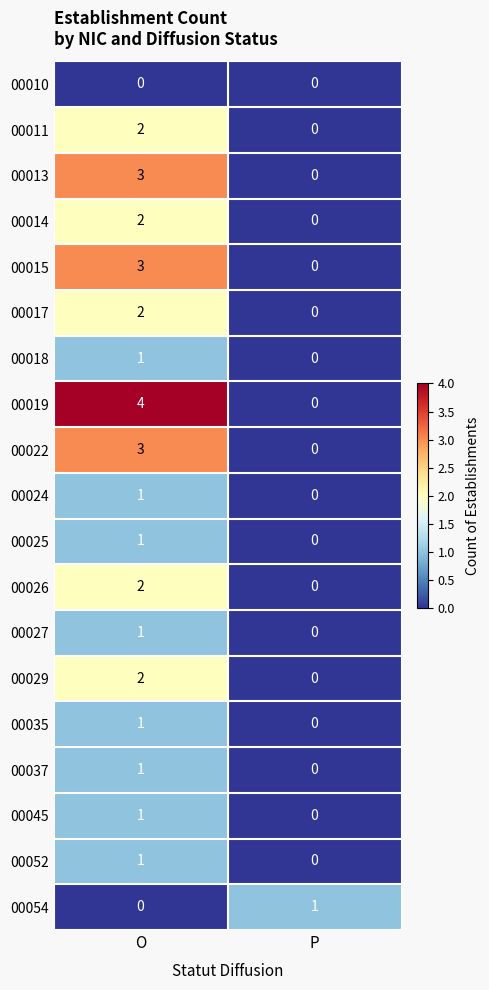

How many data points does each series have?

2